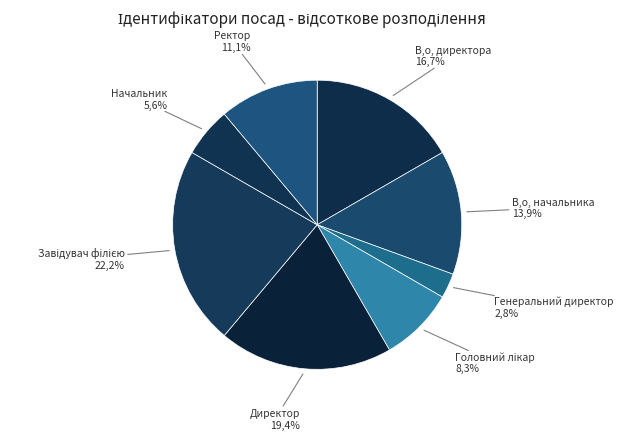

Do Директор and В.о. начальника together represent more than half of the pie?

No